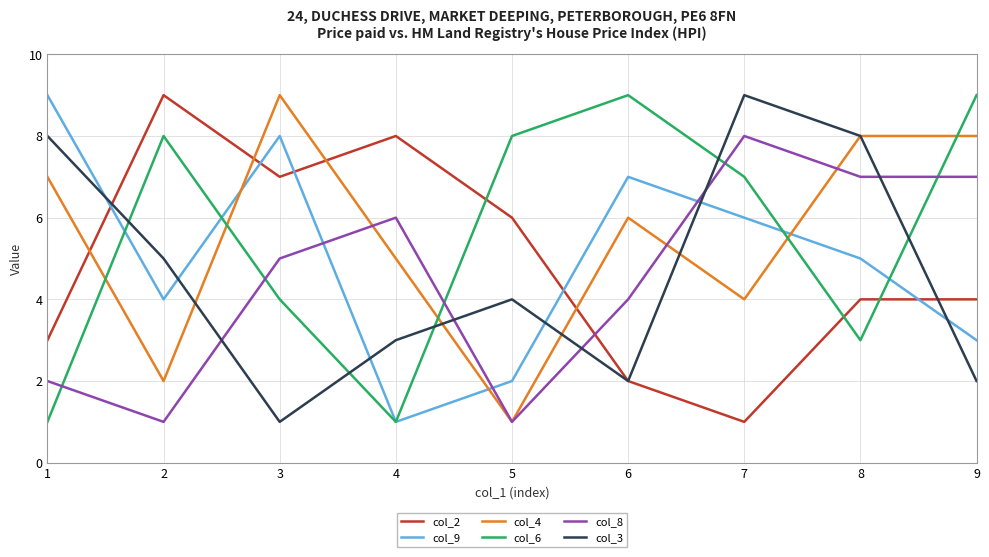

What is the average value of the col_9 series?

5